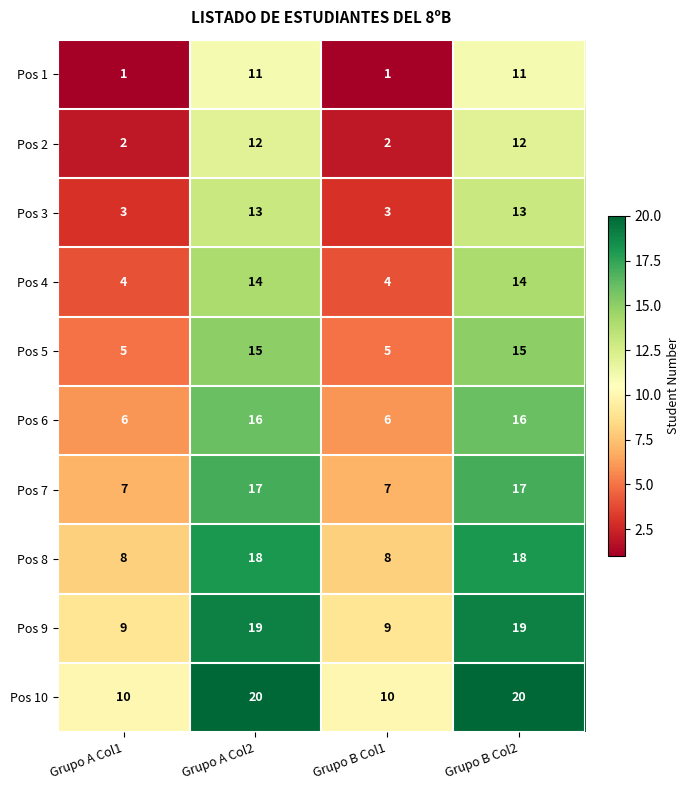

What is the difference between the highest and lowest values at Grupo A Col1?

9